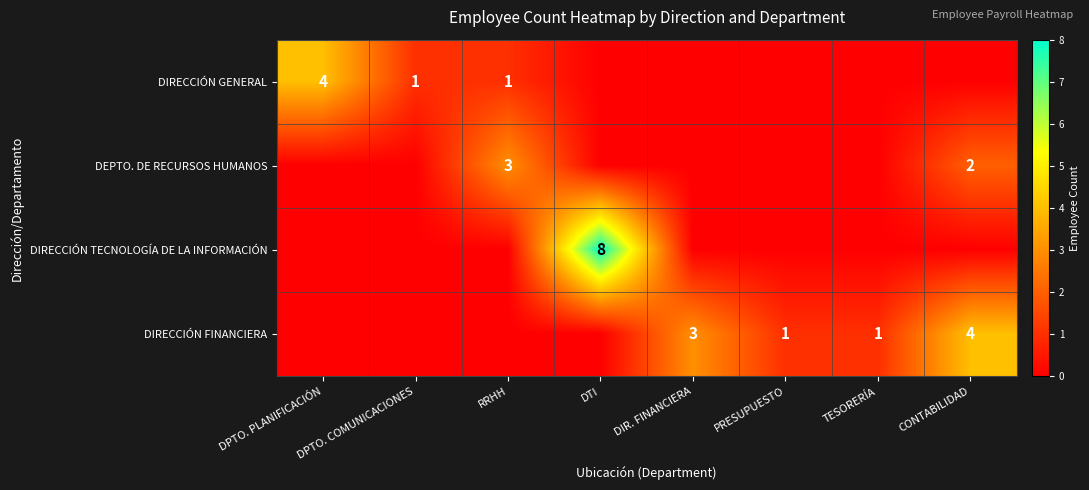

The DIRECCIÓN FINANCIERA series shows 1 at TESORERÍA. True or false?

True